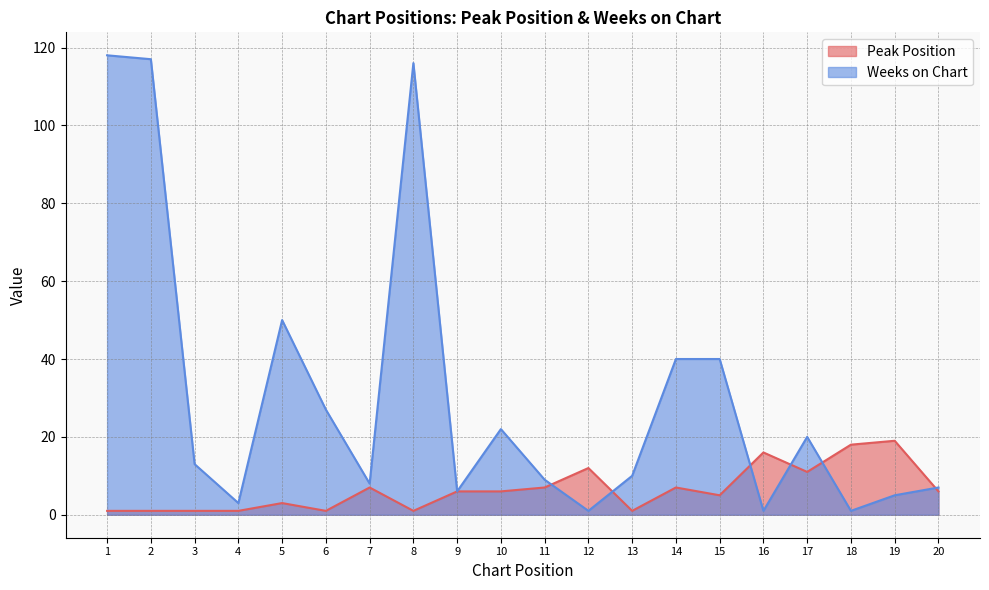

What is the value of the Peak Position point at the 20th from the left?

6